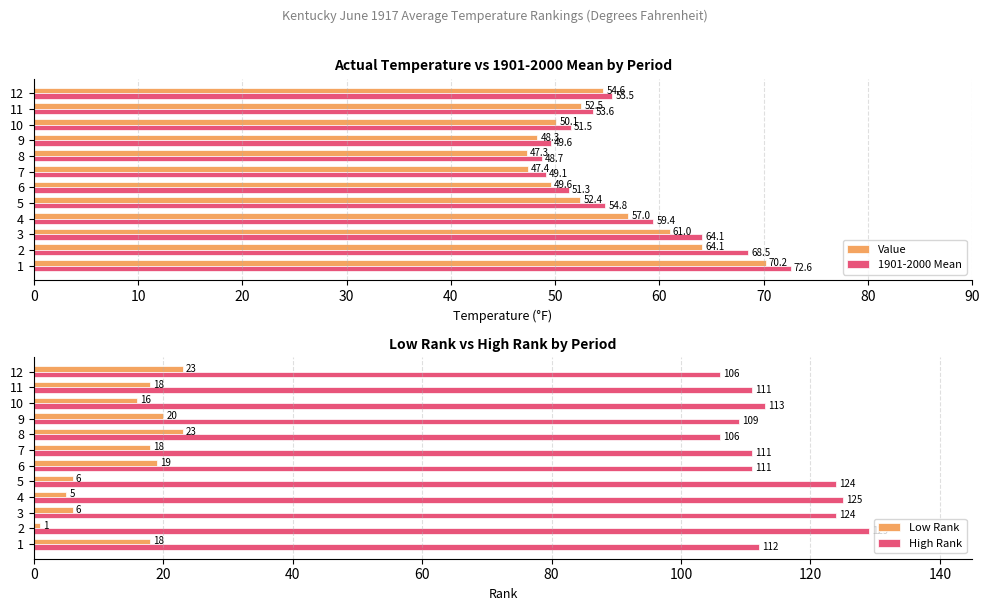

Is the value of 1901-2000 Mean at 5 greater than the value of Value at 10?

Yes